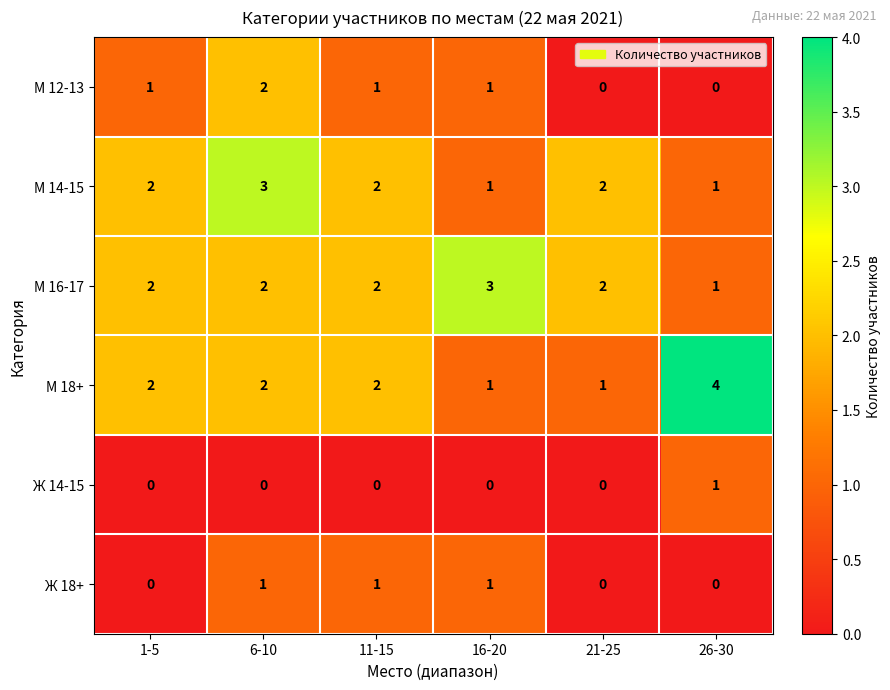

How many values in the М 18+ series are below 2?

2